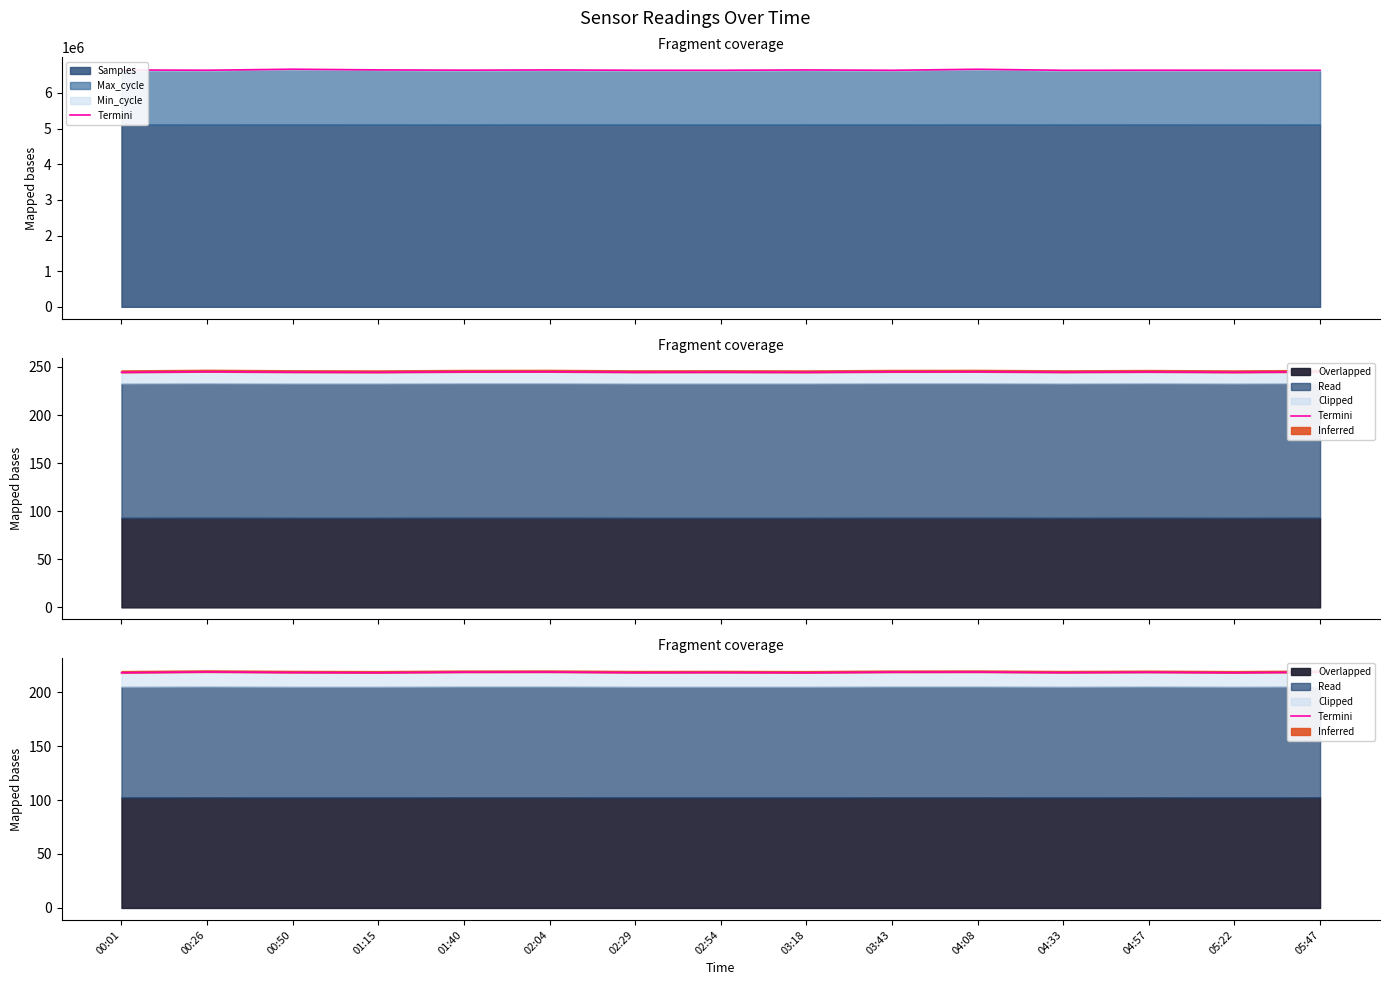

What is the sum of all values?

3273.6